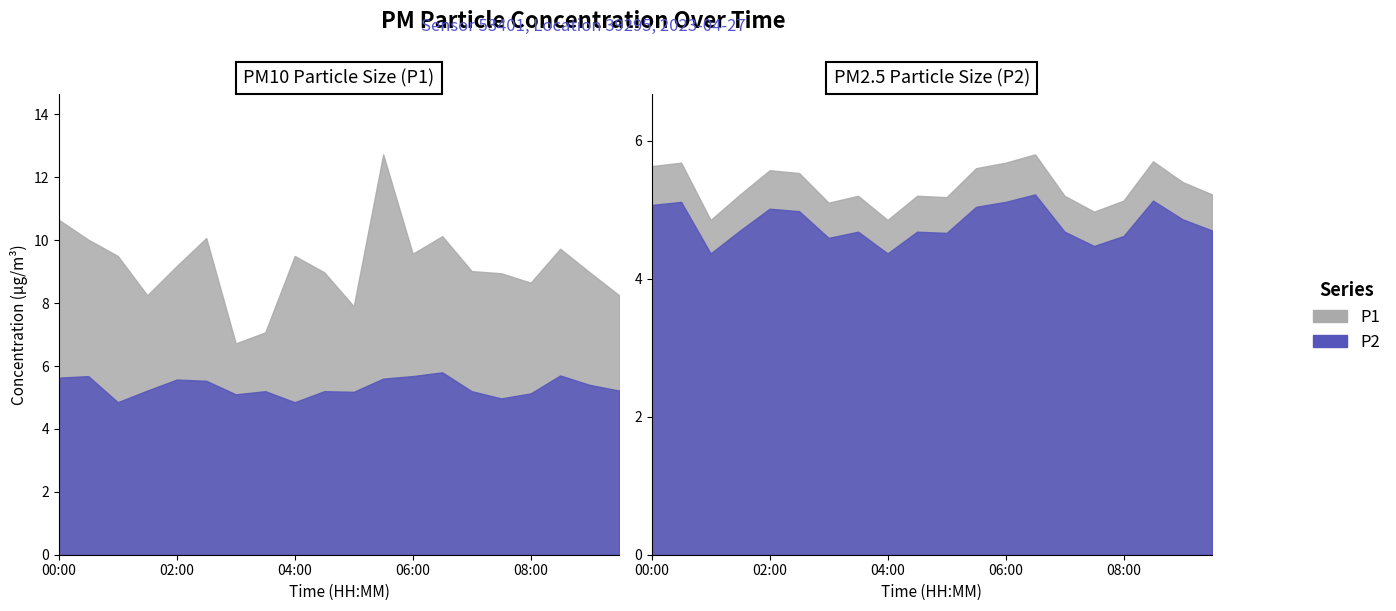

Where does the P2 series first go above 5?

00:00